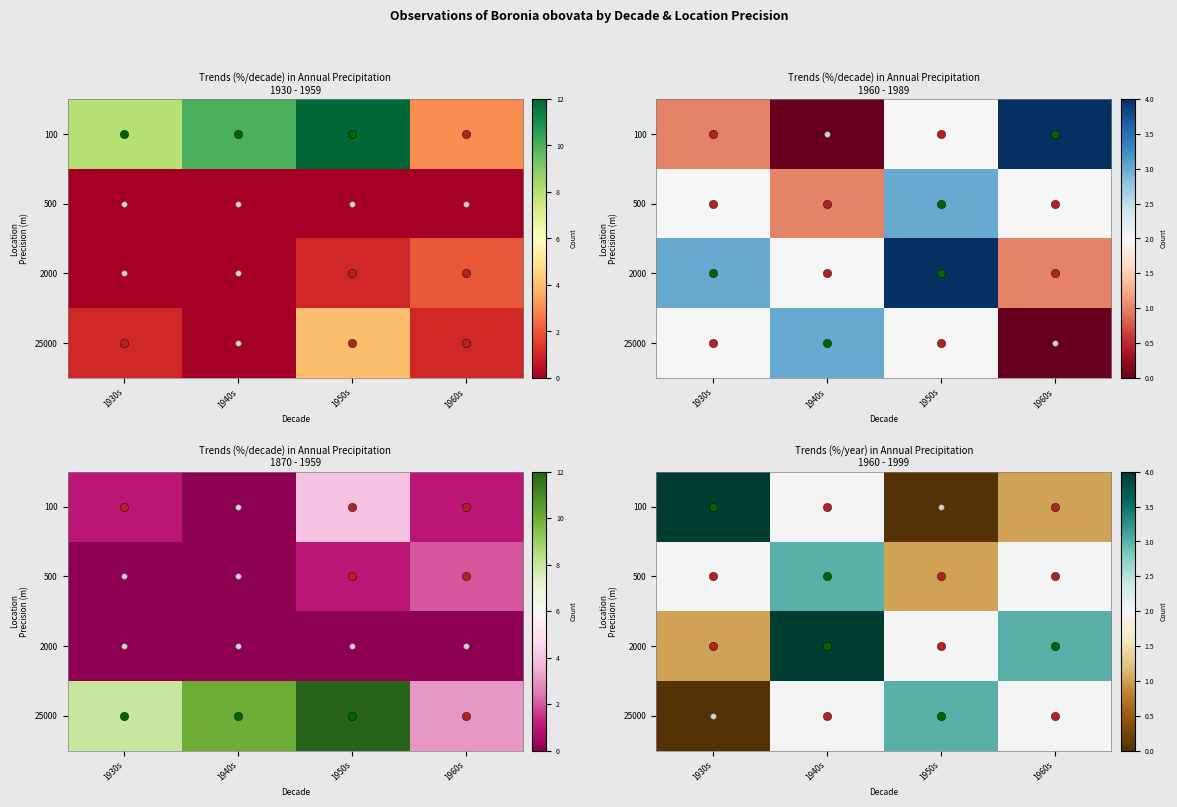

What is the total value across all series at 1930s?

7